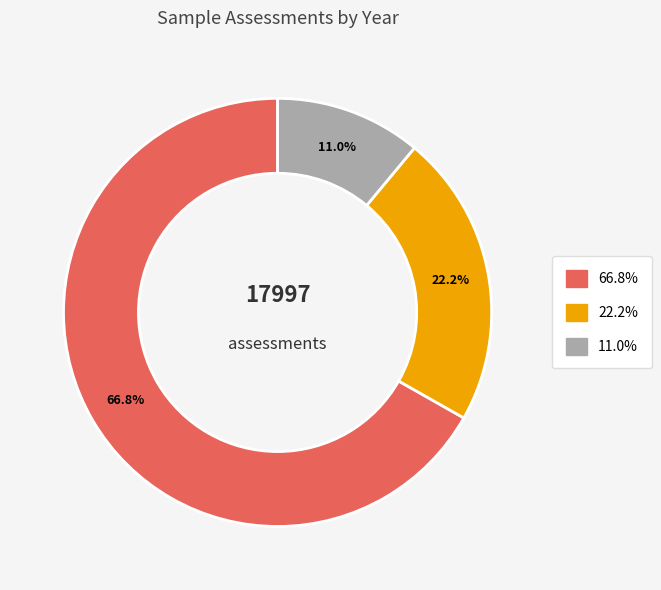

Is there any slice that represents more than half of the pie?

Yes